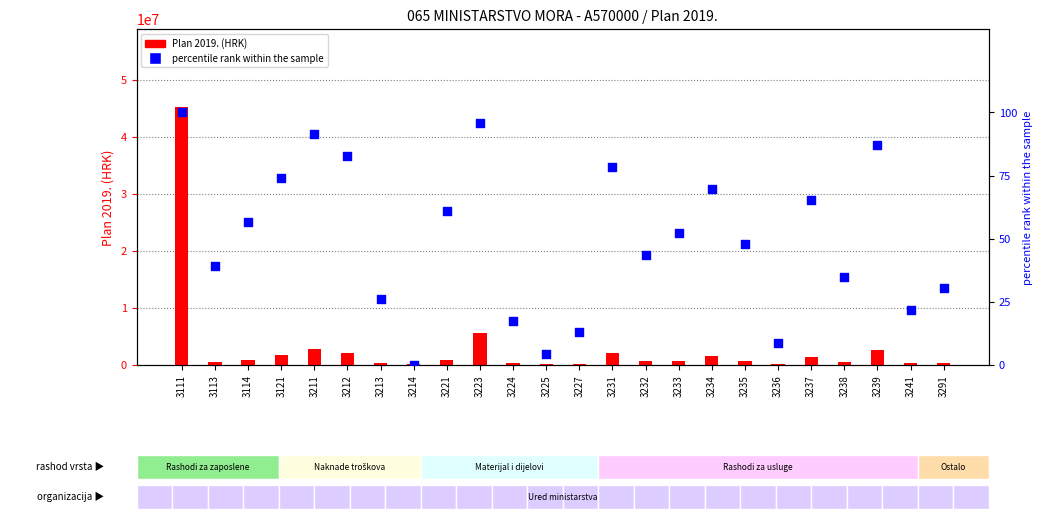

Which has a higher value, 3224 or 3214?

3224